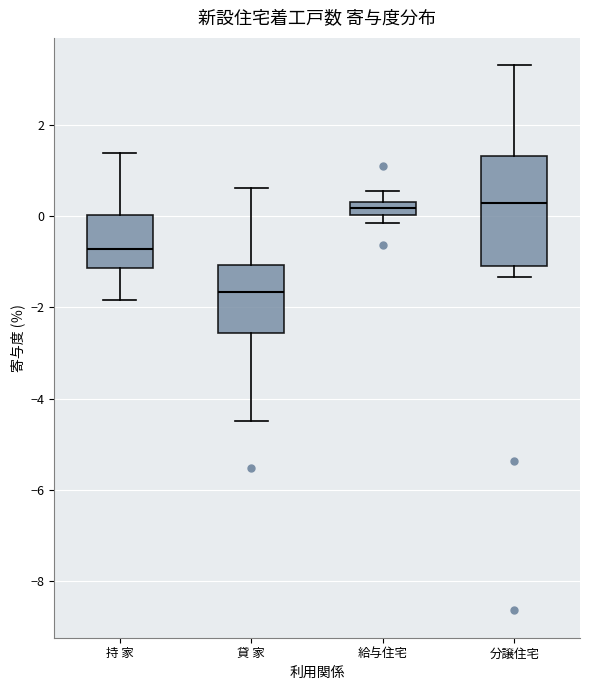

Which box is the tallest, from its lower edge to its upper edge?

分譲住宅